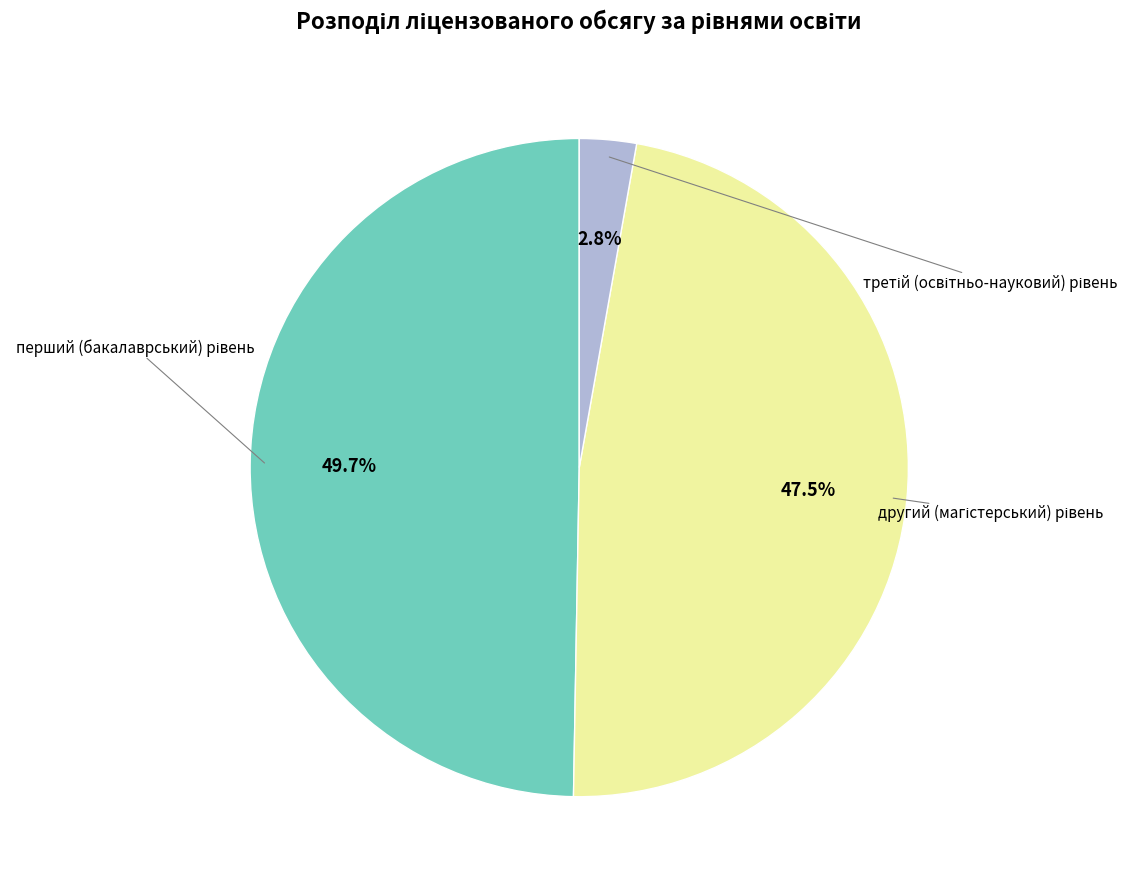

Is there a majority slice in this chart?

No